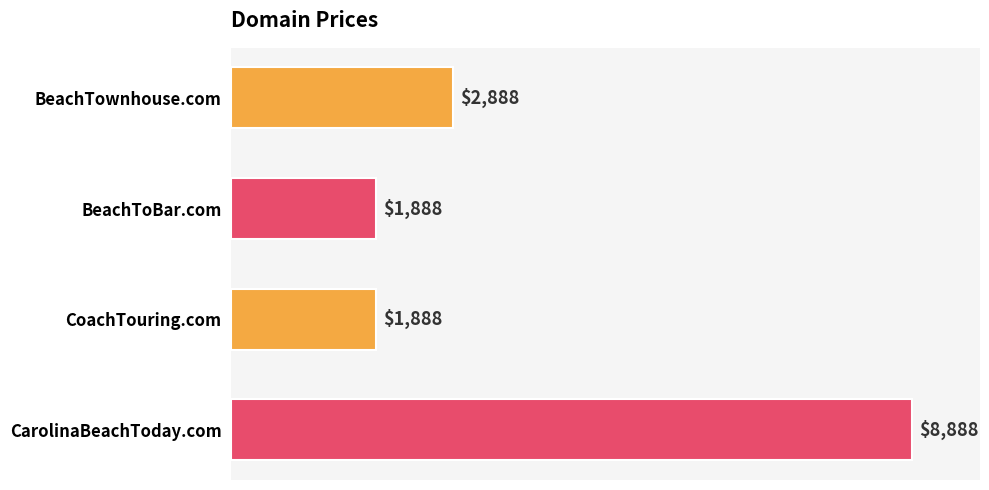

What is the smallest value displayed?

1888